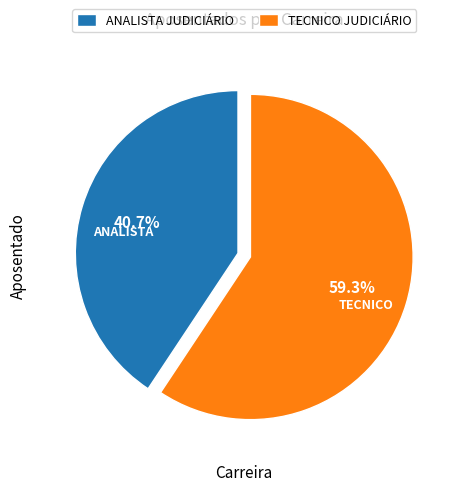

Between TECNICO JUDICIÁRIO and ANALISTA JUDICIÁRIO, which is larger?

TECNICO JUDICIÁRIO